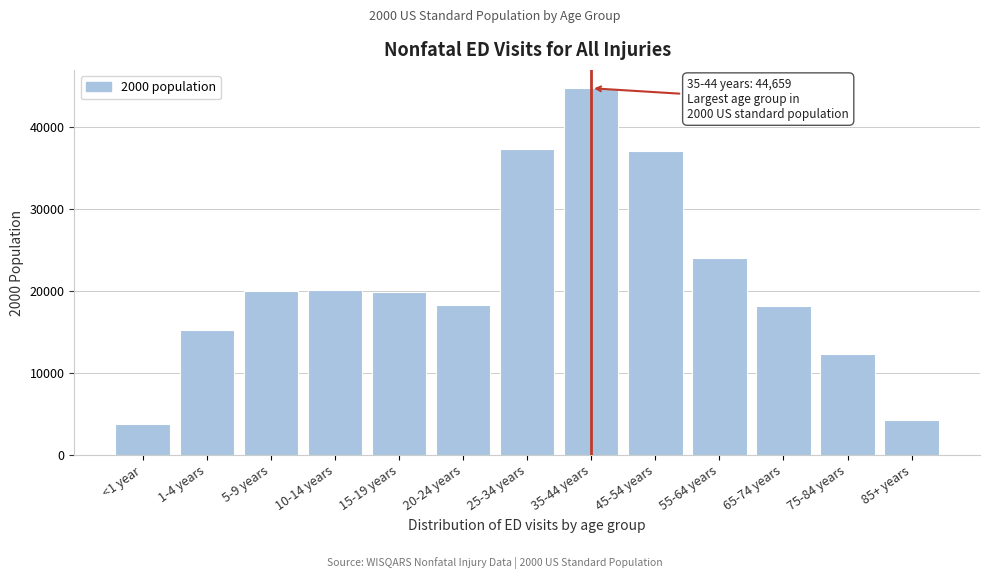

What is the change in value from 10-14 years to 65-74 years?

-1921